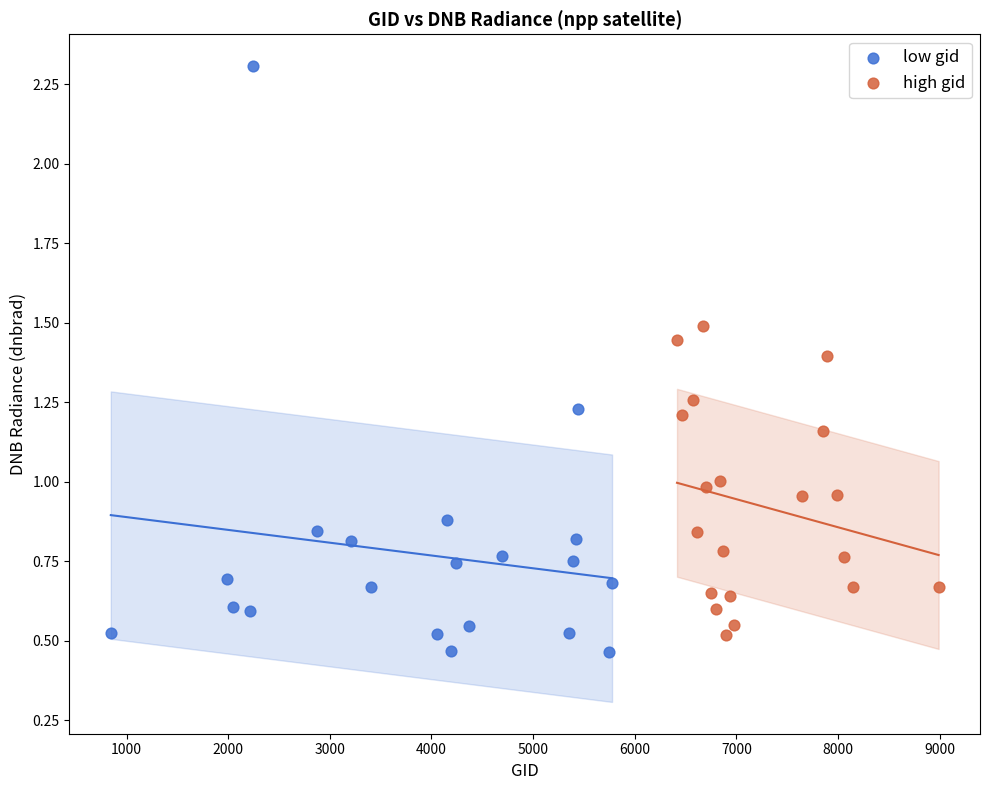

Which series has the widest spread of Y values?

low gid